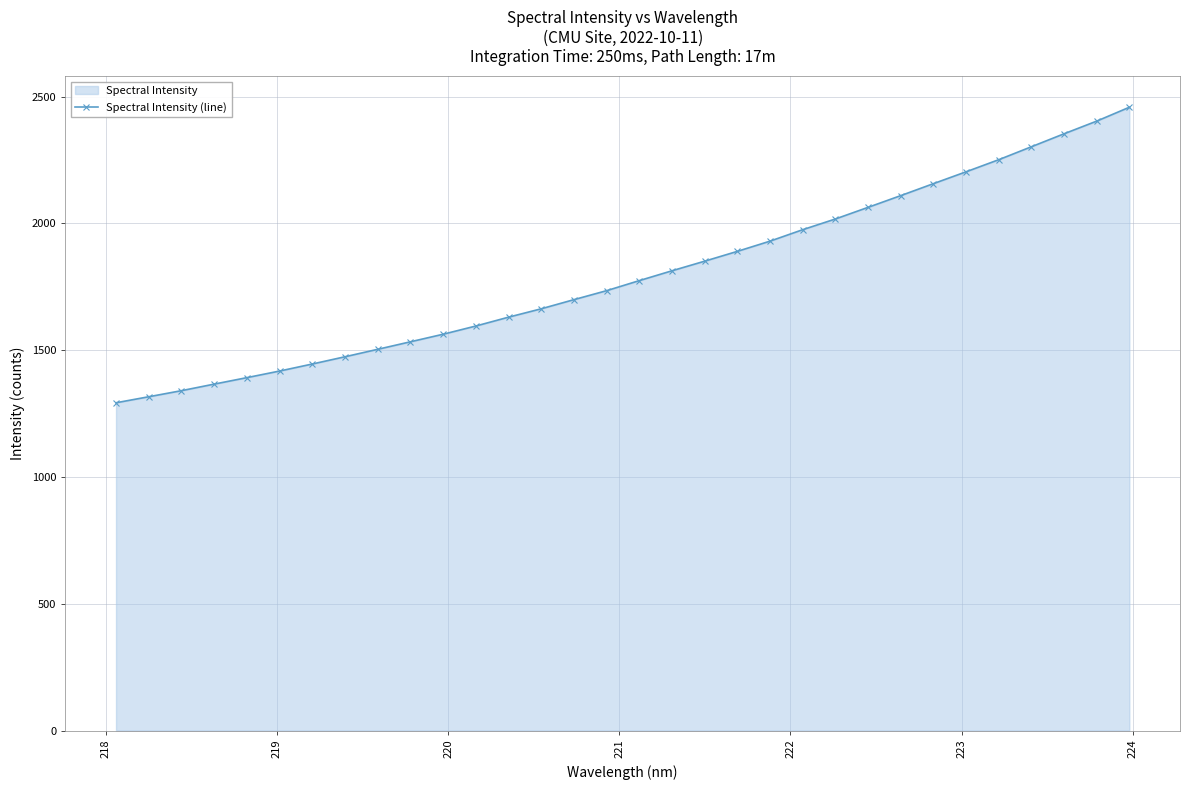

What is the sum of all values?

57527.3